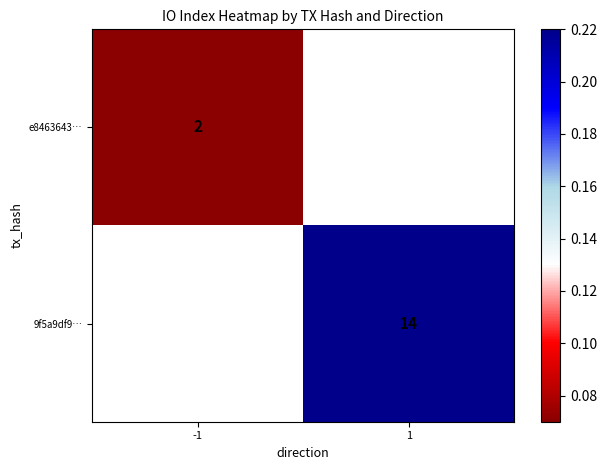

What is the approximate value of e8463643… at -1?

0.1